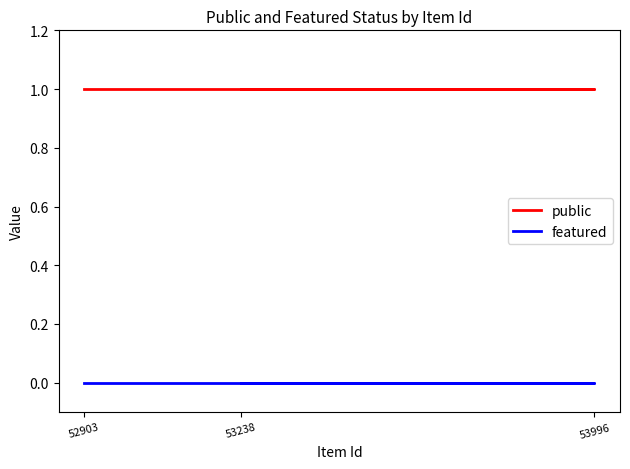

Reading left to right, list all the values displayed in this chart.

public: 52903=1	53996=1	53238=1
featured: 52903=0	53996=0	53238=0